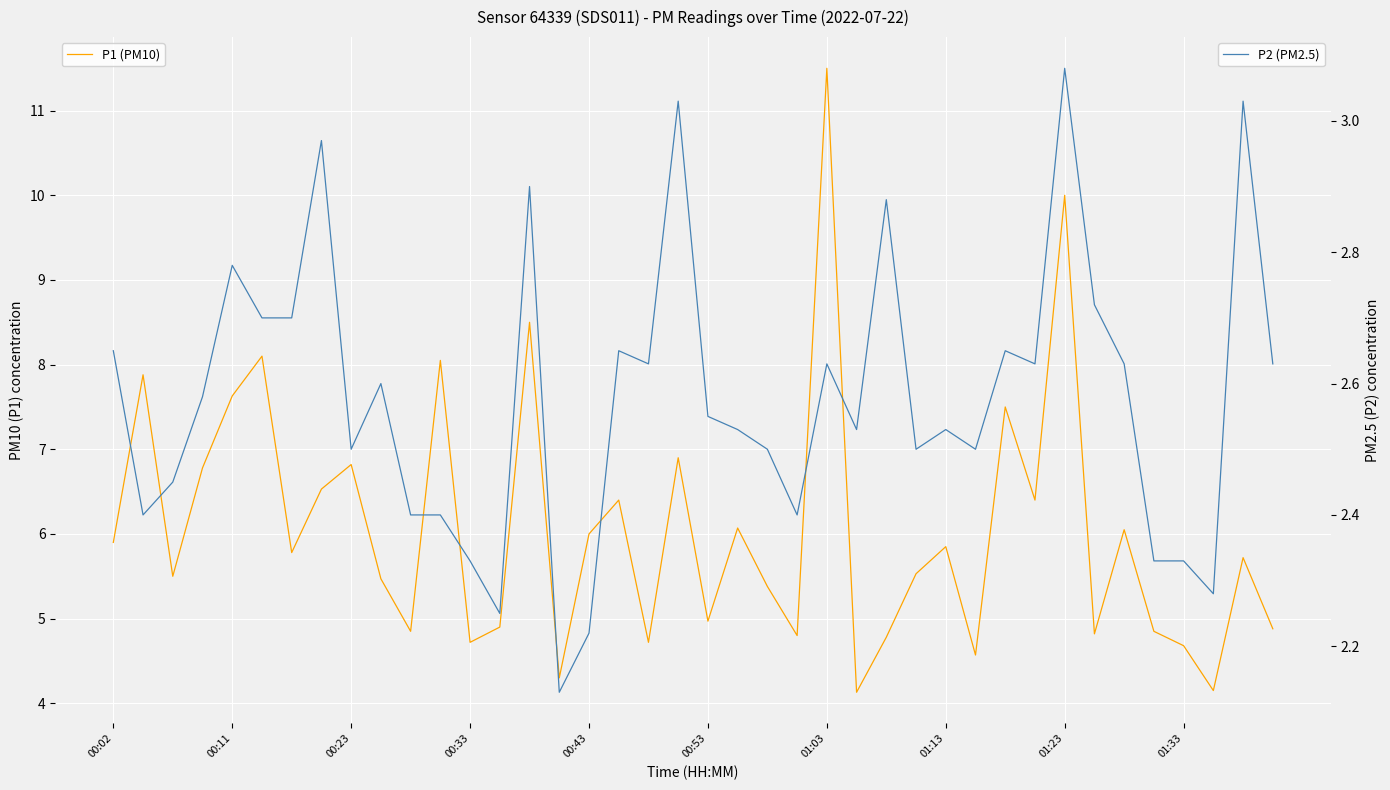

Rank the series at 01:13 from lowest to highest value.

P2 (PM2.5), P1 (PM10)